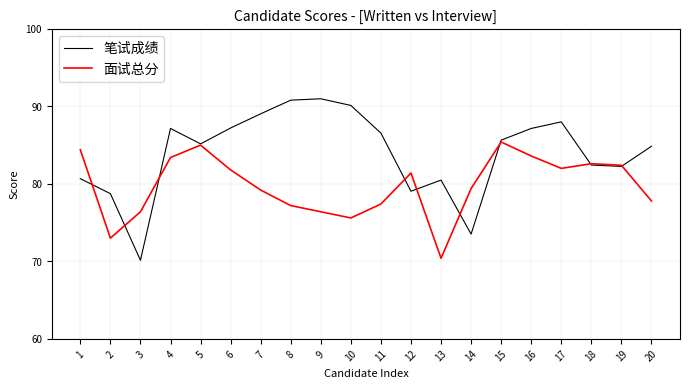

At which label does 面试总分 reach its minimum?

13